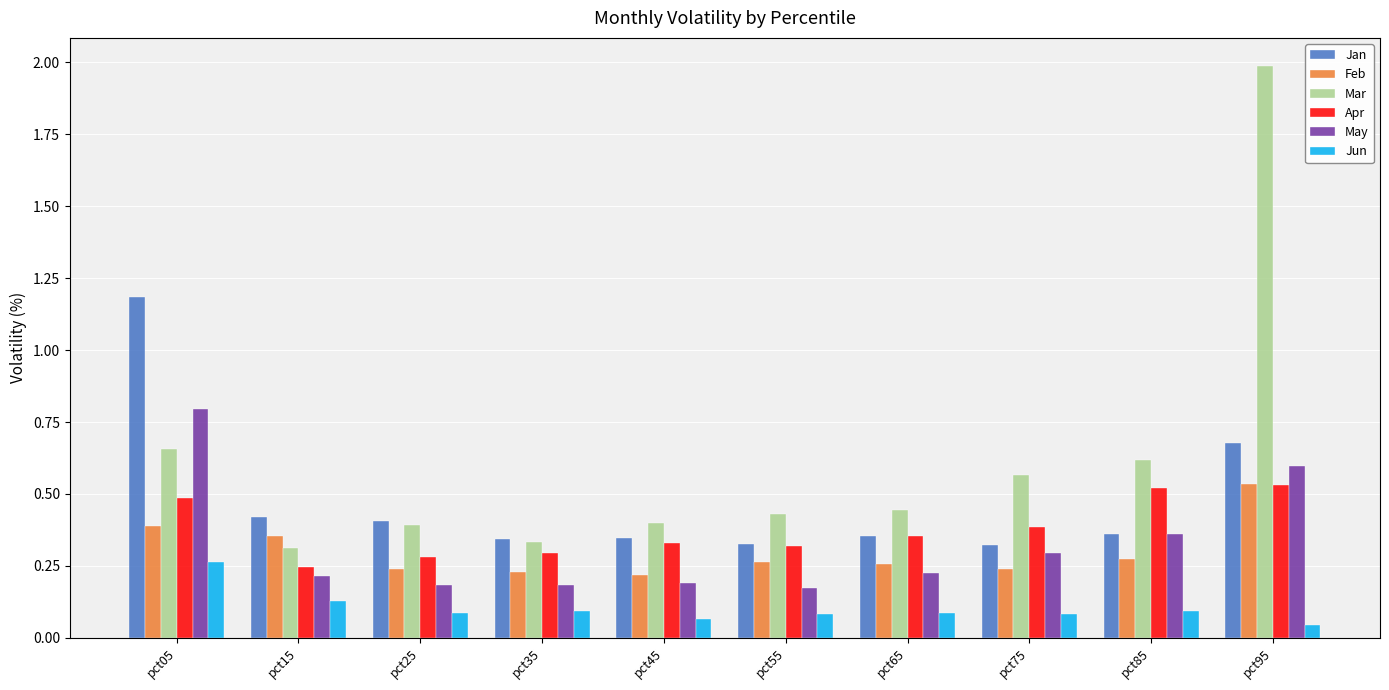

Are the bars grouped side by side (vs. stacked)?

Yes